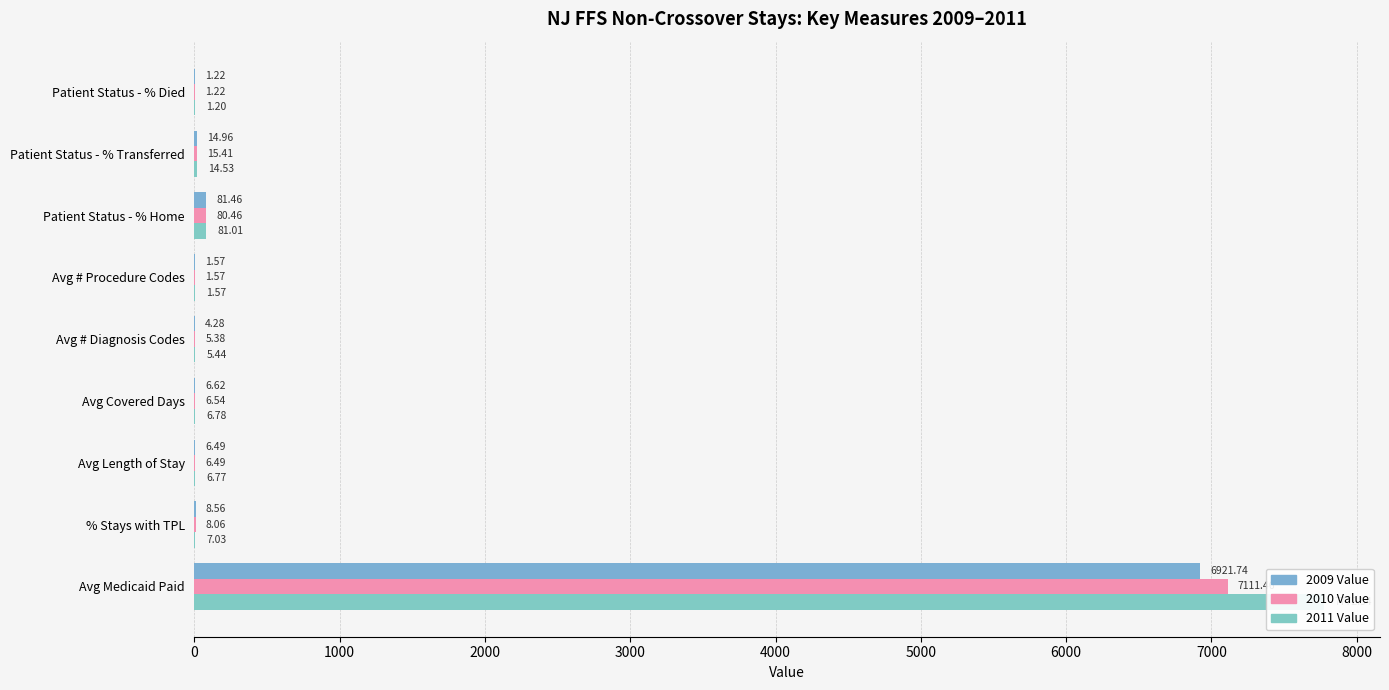

Is the value of 2009 Value at Patient Status - % Home greater than the value of 2010 Value at Avg # Procedure Codes?

Yes